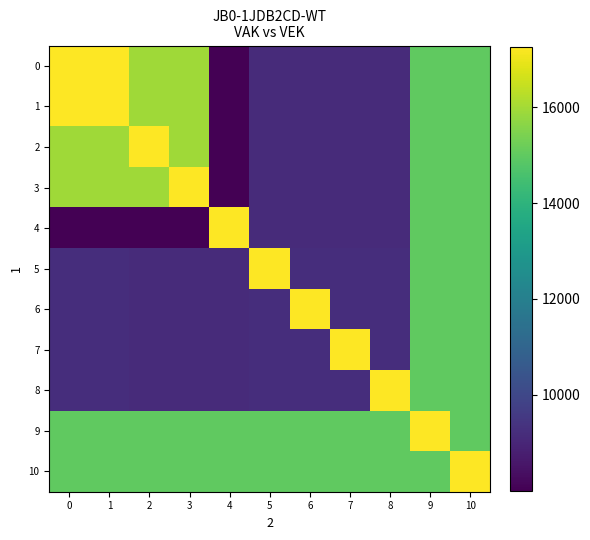

What is the minimum value shown in the chart?

8001